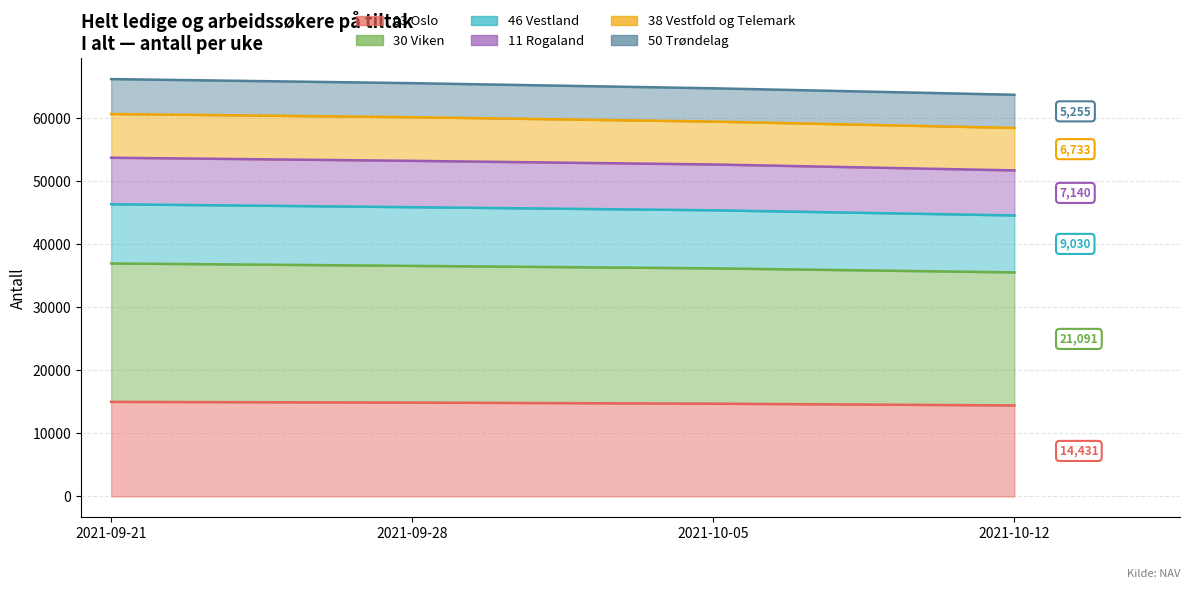

What position from the right is 2021-10-12?

1